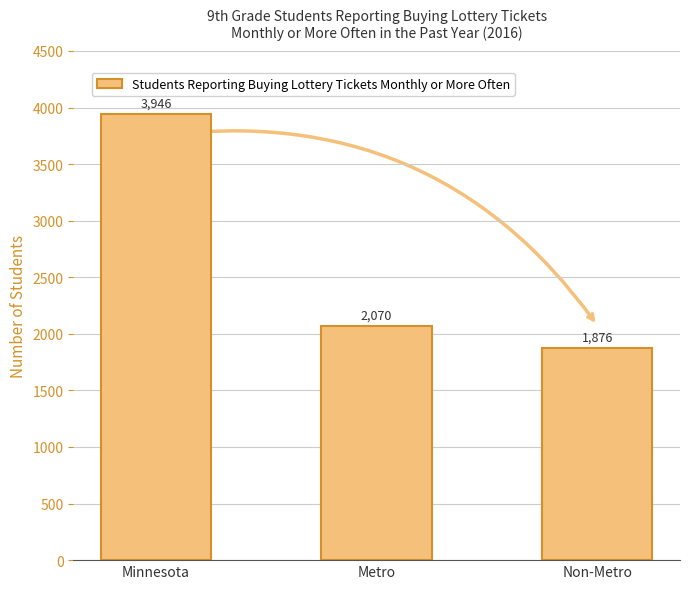

Reading left to right, extract all data points from this chart.

3946	2070	1876